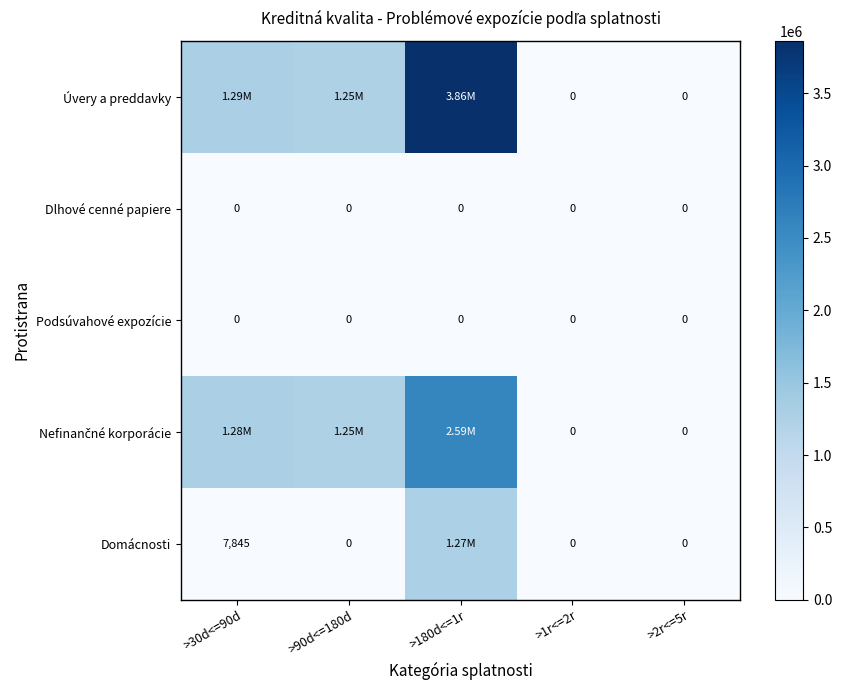

At >180d<=1r, list the series in order from smallest to largest.

Dlhové cenné papiere, Podsúvahové expozície, Domácnosti, Nefinančné korporácie, Úvery a preddavky